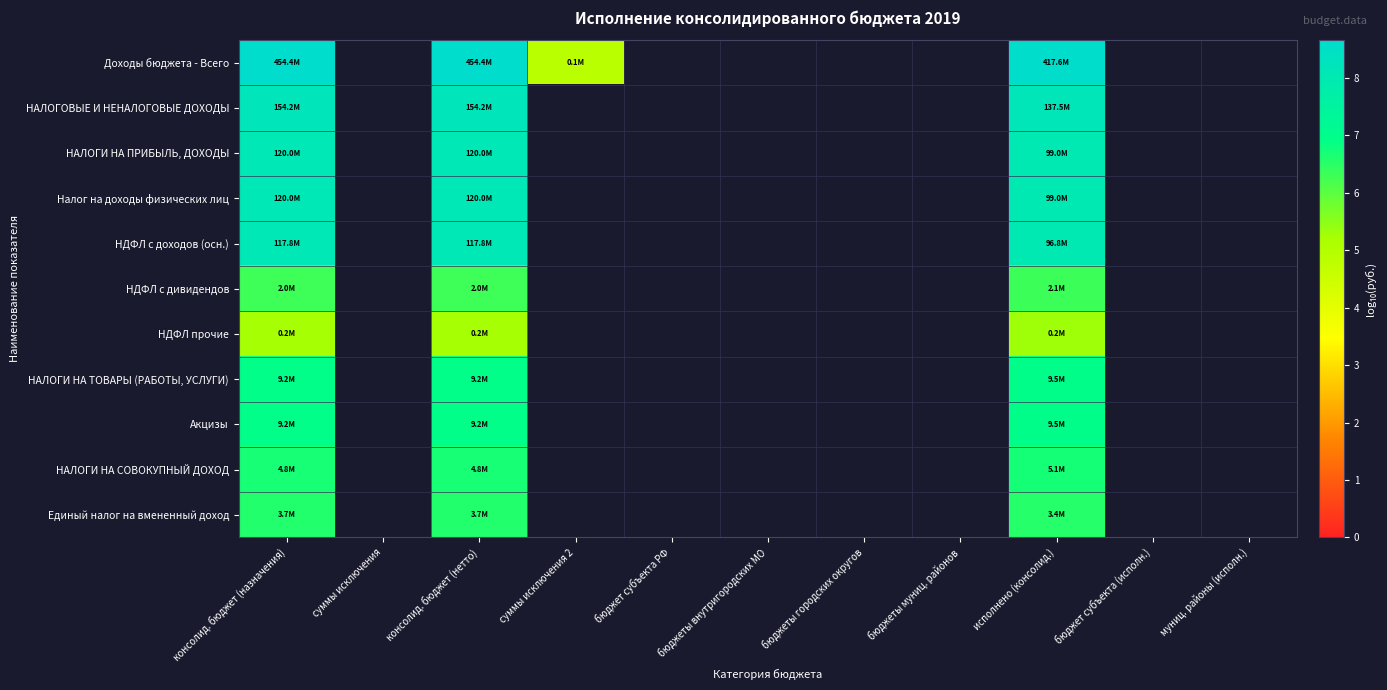

How many categories are shown in the chart?

11